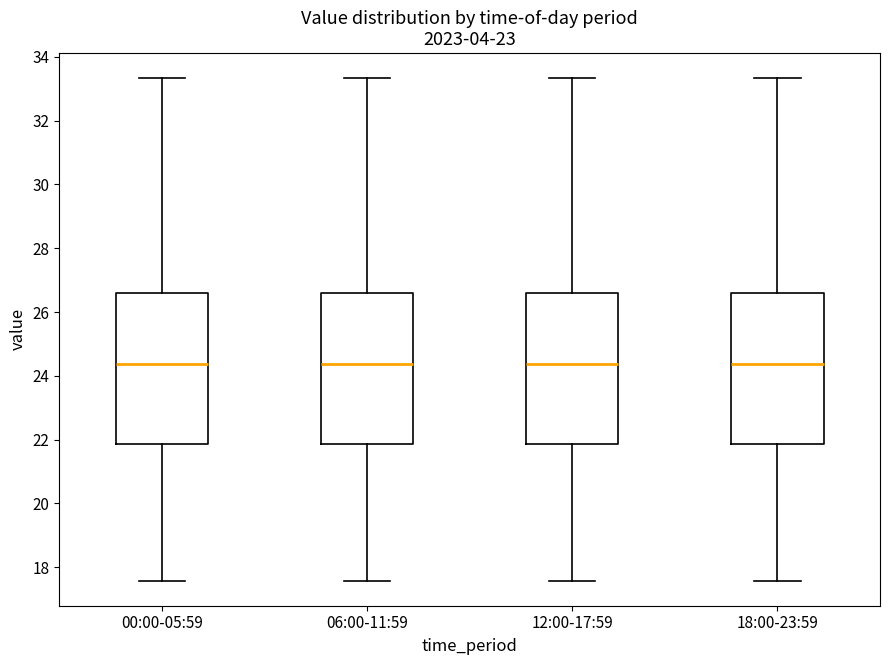

Reading left to right, read every box against the y-axis: the position of its median line, the range the box covers, and the ends of its whiskers. The values are not printed on the chart, so give them approximately, as read against the axis.

00:00-05:59: median 24.4, box 21.8 to 26.6, whiskers 17.6 to 33.4
06:00-11:59: median 24.4, box 21.8 to 26.6, whiskers 17.6 to 33.4
12:00-17:59: median 24.4, box 21.8 to 26.6, whiskers 17.6 to 33.4
18:00-23:59: median 24.4, box 21.8 to 26.6, whiskers 17.6 to 33.4